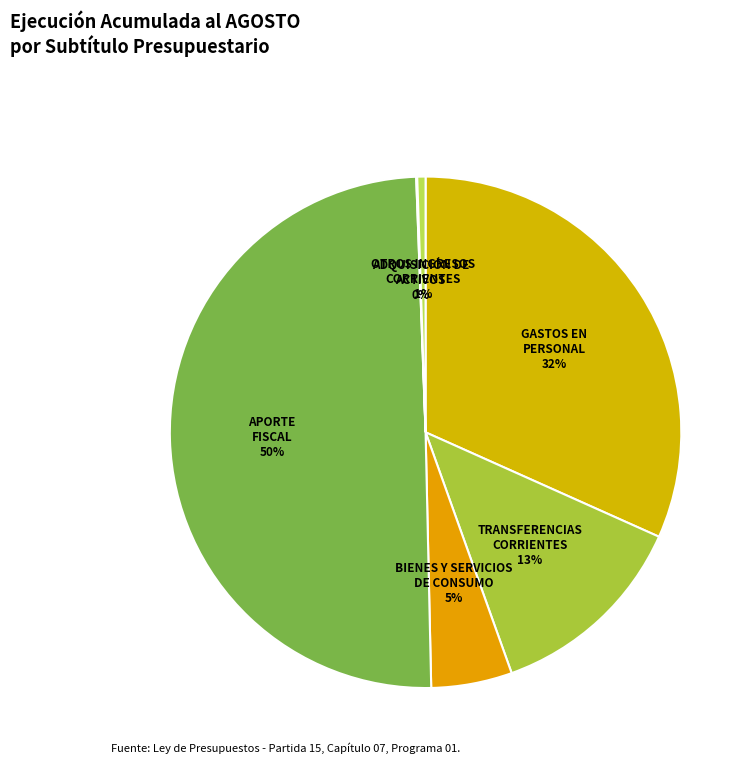

What is the largest slice in the pie chart?

APORTE FISCAL